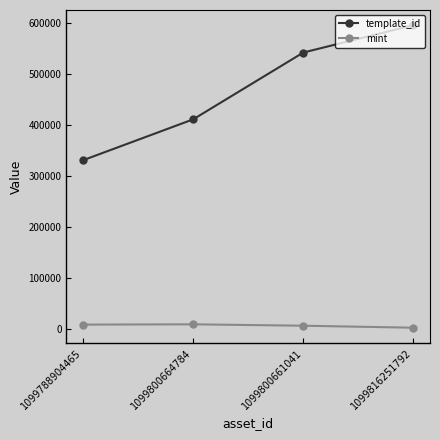

Does the chart have visible grid lines?

No